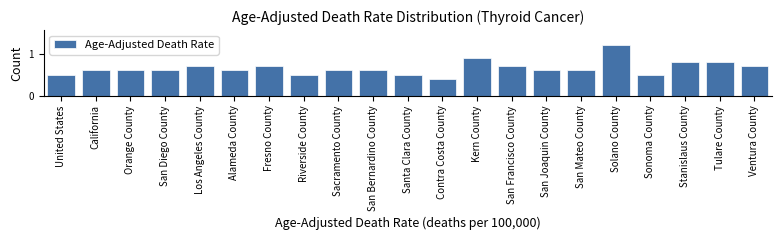

Reading right to left, transcribe all the data shown in this chart.

Ventura County=0.7	Tulare County=0.8	Stanislaus County=0.8	Sonoma County=0.5	Solano County=1.2	San Mateo County=0.6	San Joaquin County=0.6	San Francisco County=0.7	Kern County=0.9	Contra Costa County=0.4	Santa Clara County=0.5	San Bernardino County=0.6	Sacramento County=0.6	Riverside County=0.5	Fresno County=0.7	Alameda County=0.6	Los Angeles County=0.7	San Diego County=0.6	Orange County=0.6	California=0.6	United States=0.5